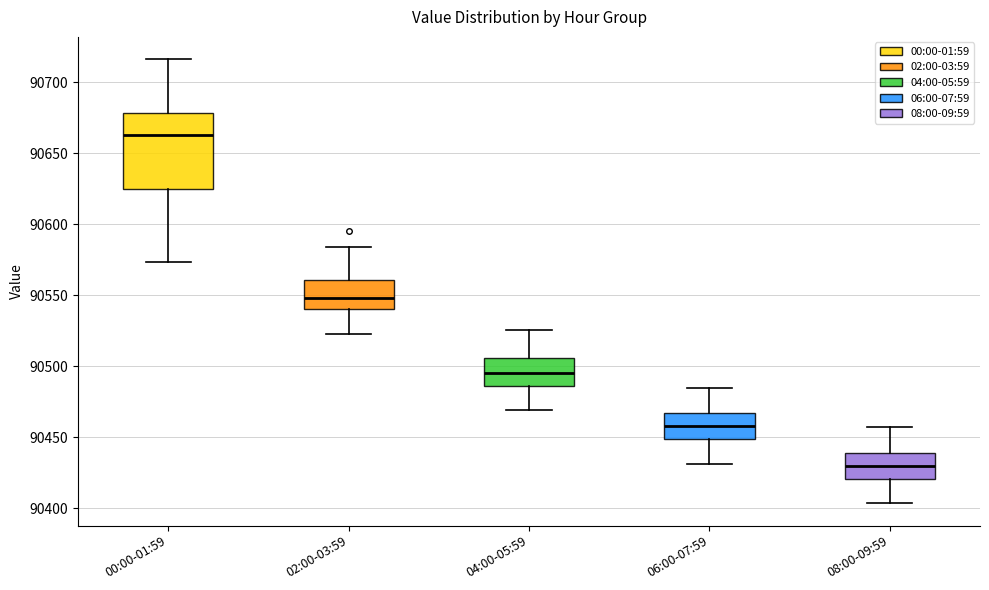

Which box is the tallest, from its lower edge to its upper edge?

00:00-01:59